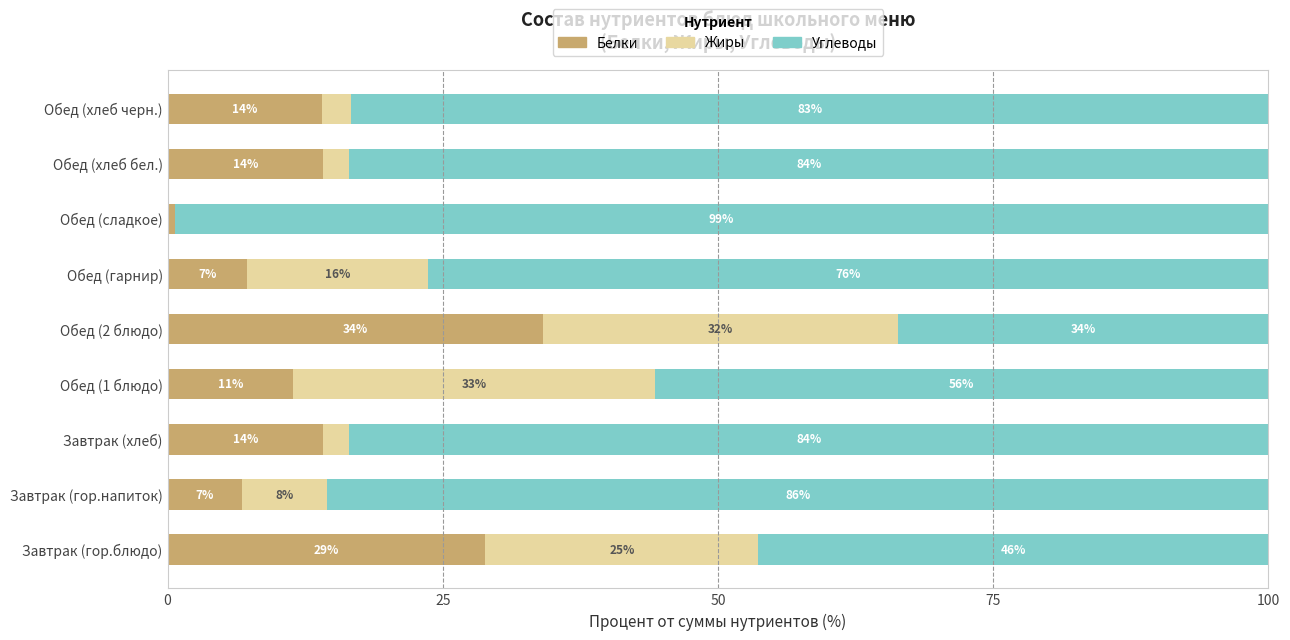

What is the minimum value for Белки?

0.7